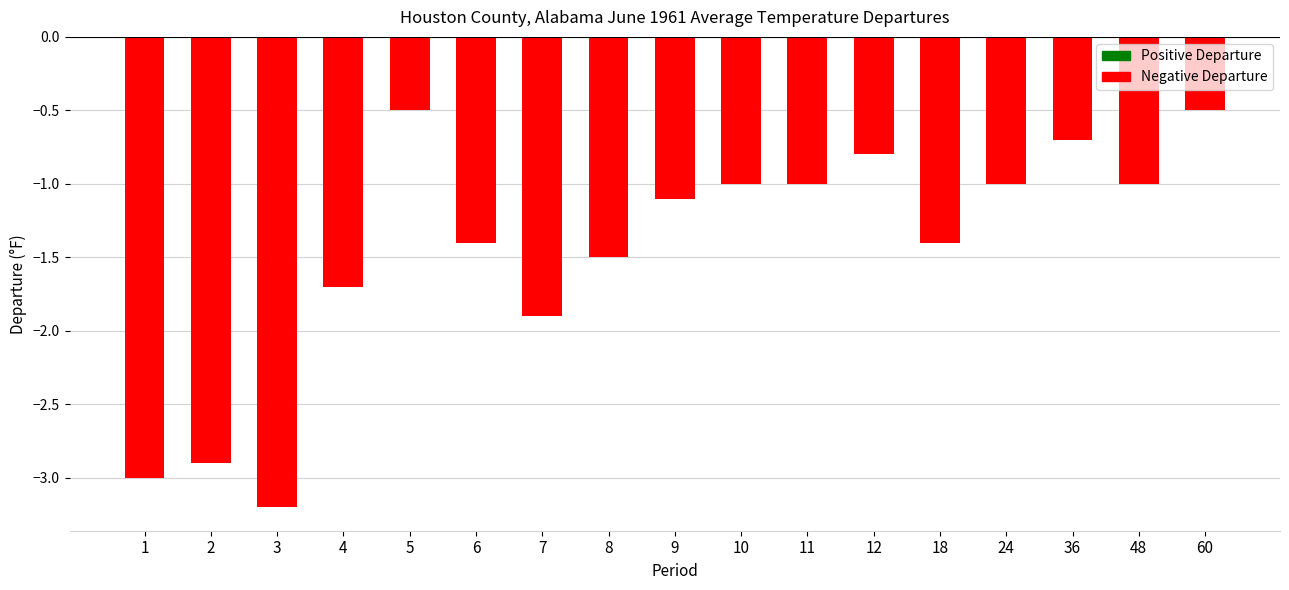

Where does the data first go above -1?

5